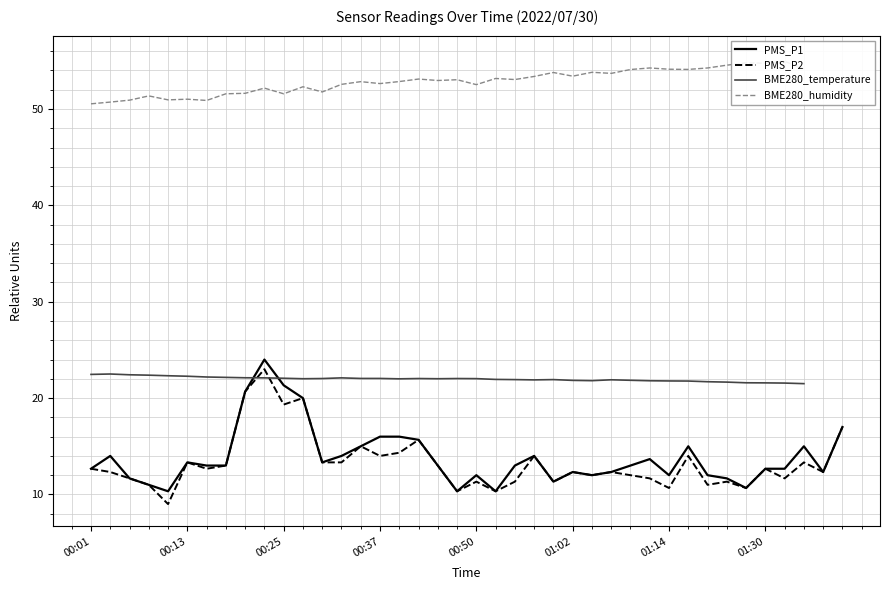

The PMS_P2 series shows 22.9 at 00:13. True or false?

False